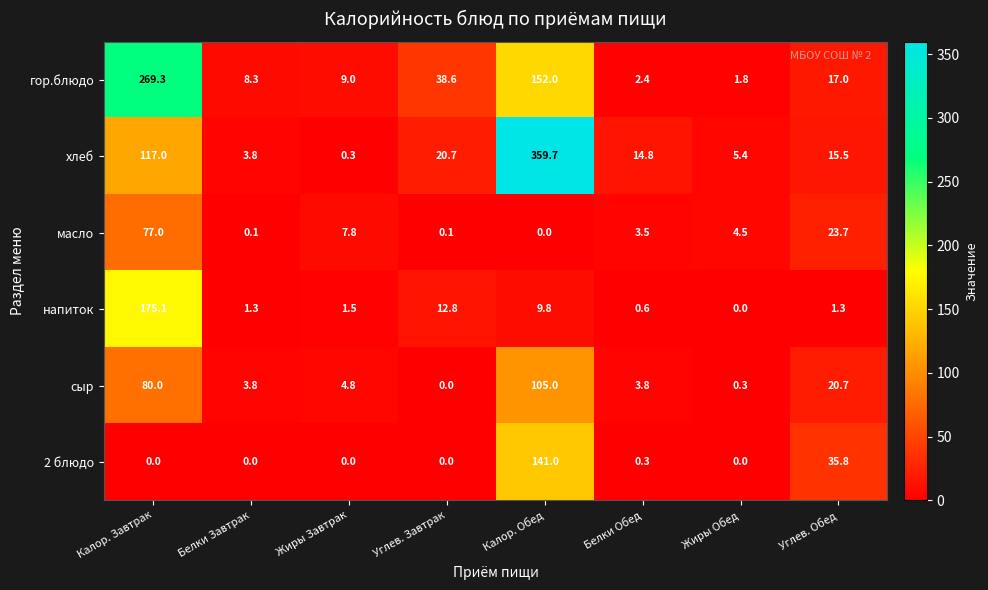

True or false: хлеб has a value of 14.8 at Белки Обед.

True